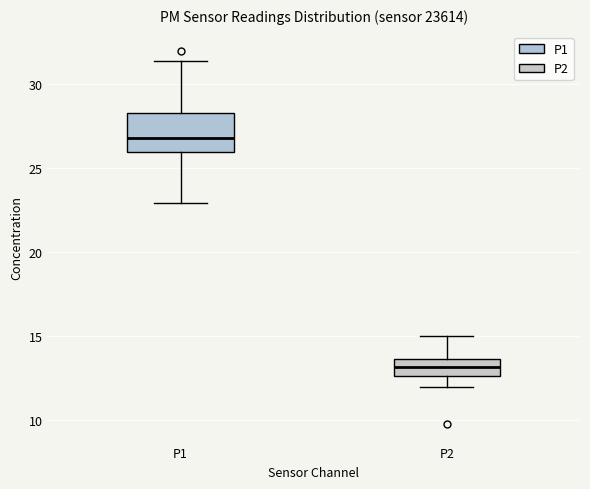

Where does the median line of the box for P1 sit on the y-axis? The values are not printed on the chart, so give them approximately, as read against the axis.

27.0